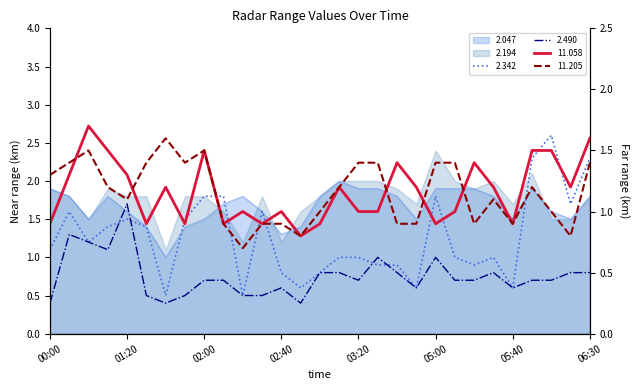

What is the total value across all series at 02:20?

4.5